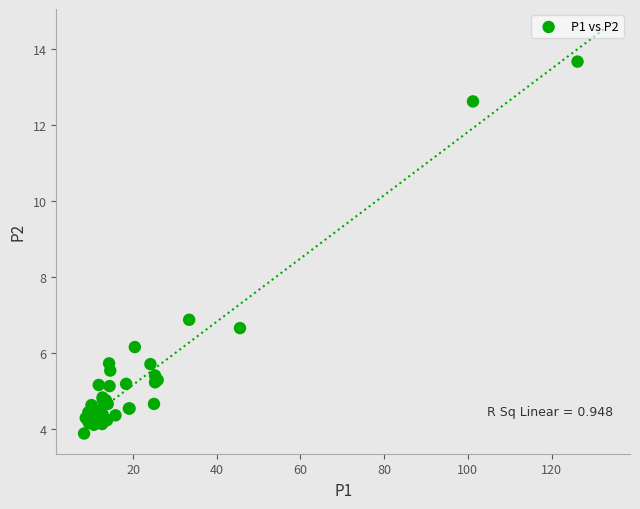

What Y value in the scatter plot is closest to 8?

6.9